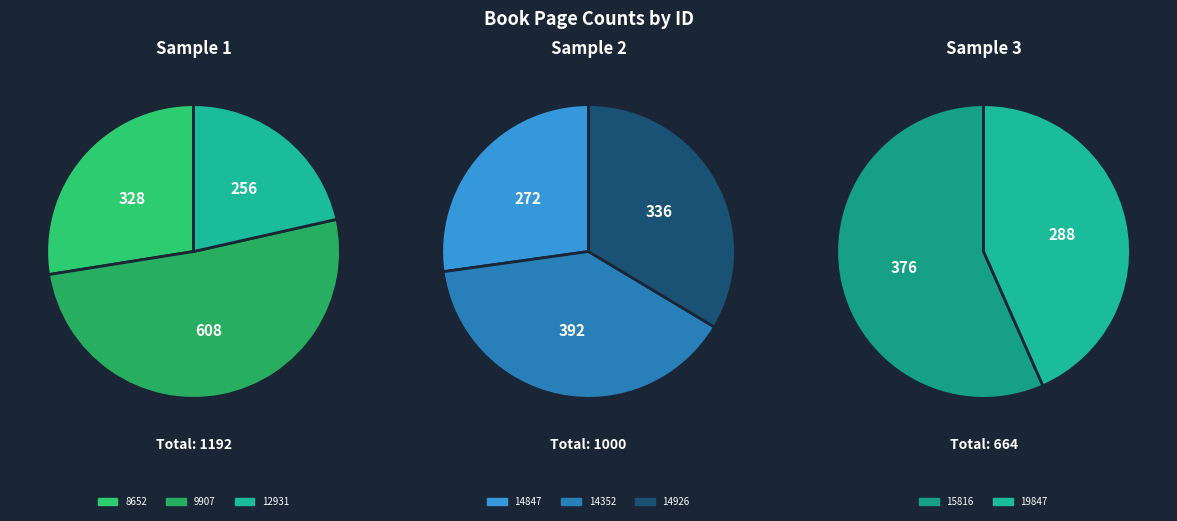

Is 14352 the majority of the pie?

No